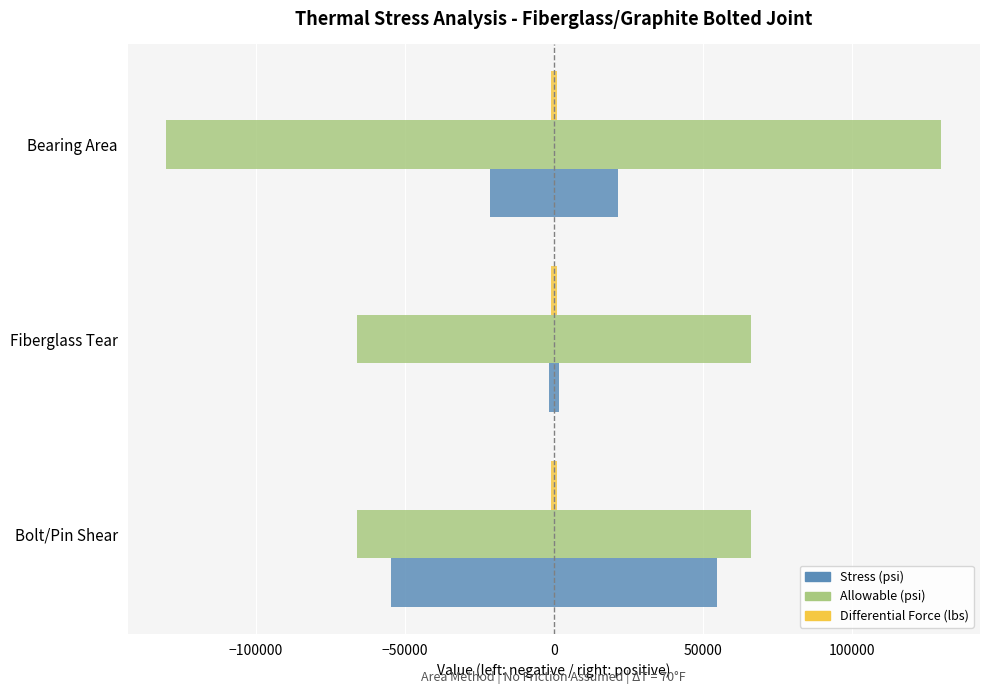

Between Bolt/Pin Shear and Bearing Area, which is larger?

Bearing Area